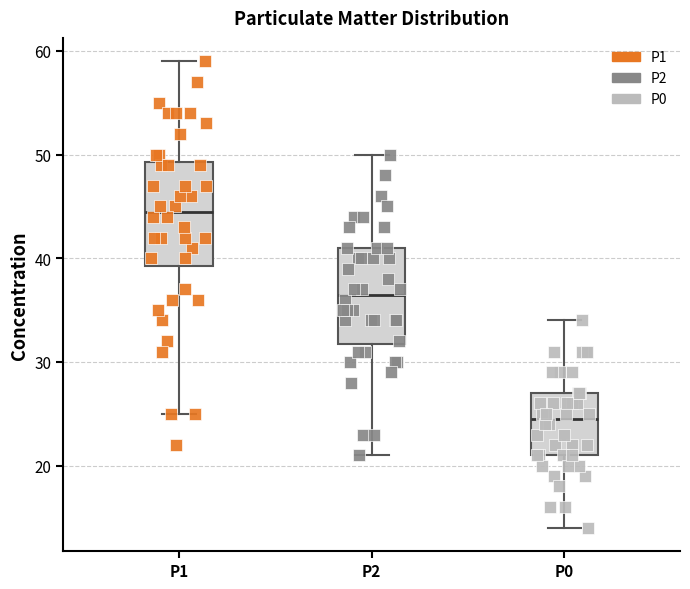

Where is the lower edge of the box for P0 on the y-axis? The values are not printed on the chart, so give them approximately, as read against the axis.

21